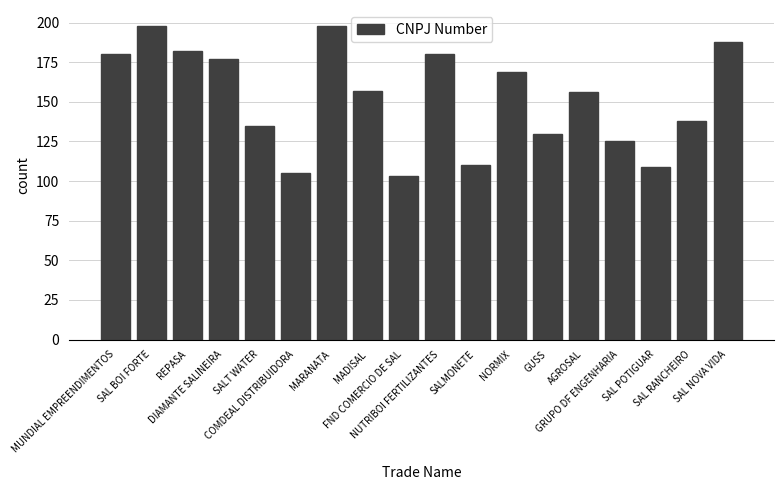

What is the average value?

152